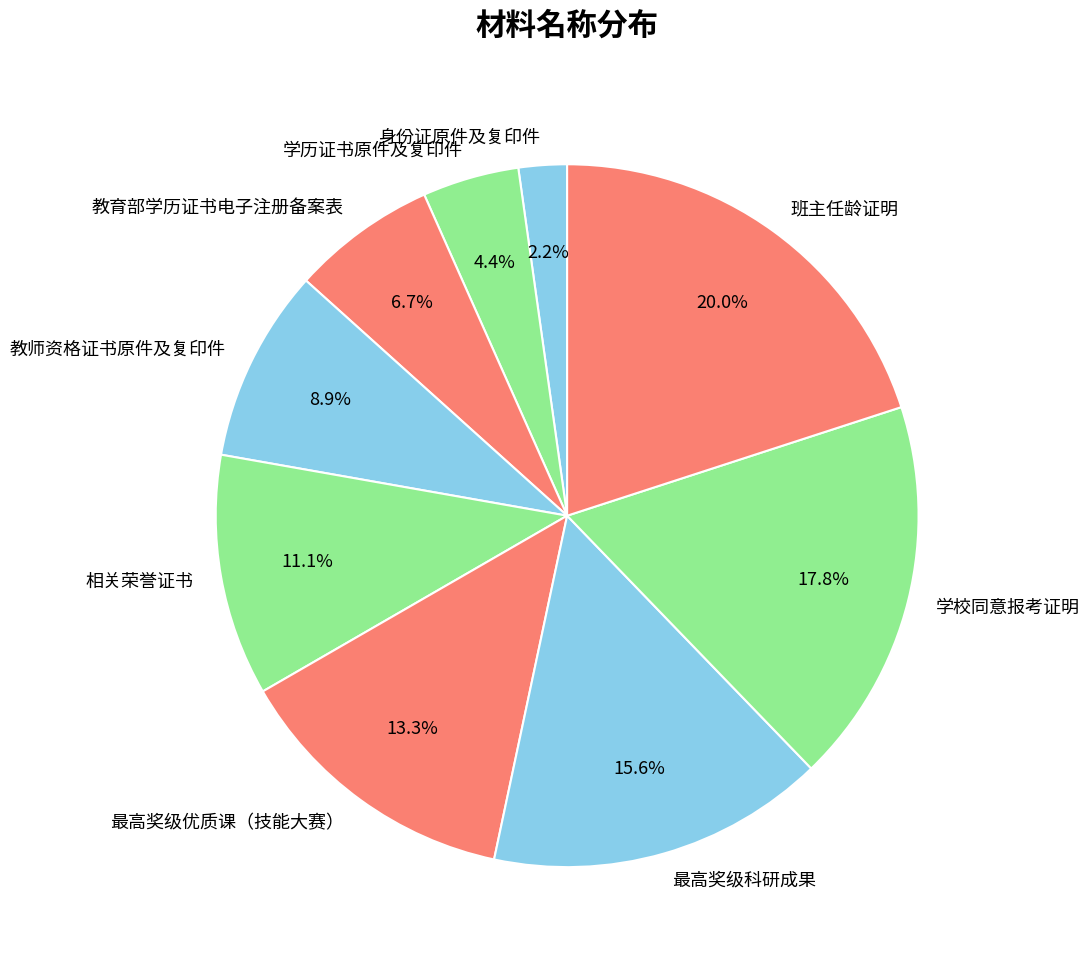

Is there a majority slice in this chart?

No